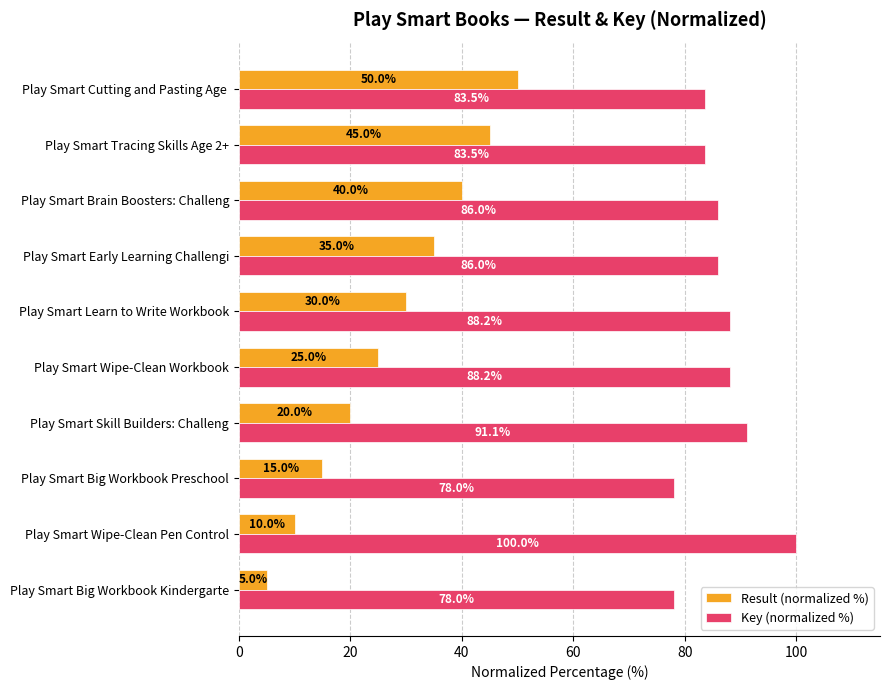

What is the sum of all Key (normalized %) values?

862.5